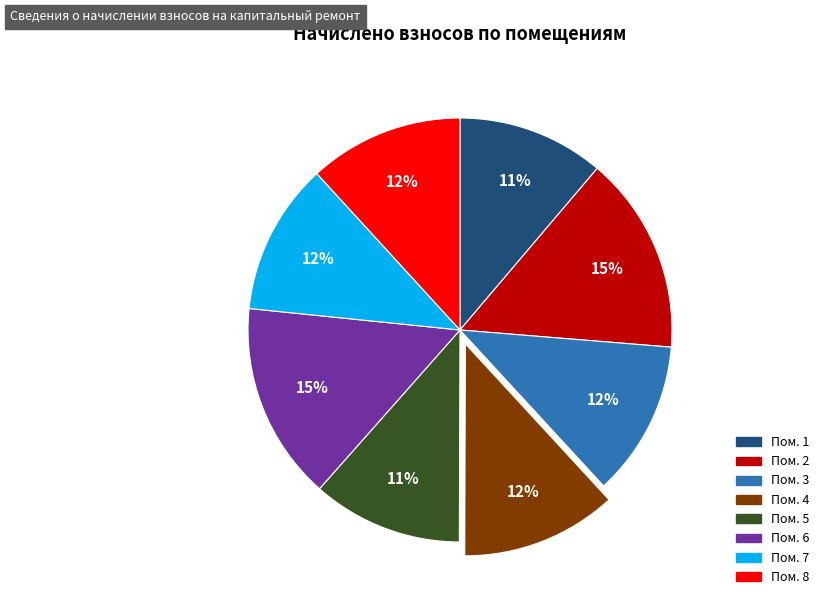

Is there any slice that represents more than half of the pie?

No